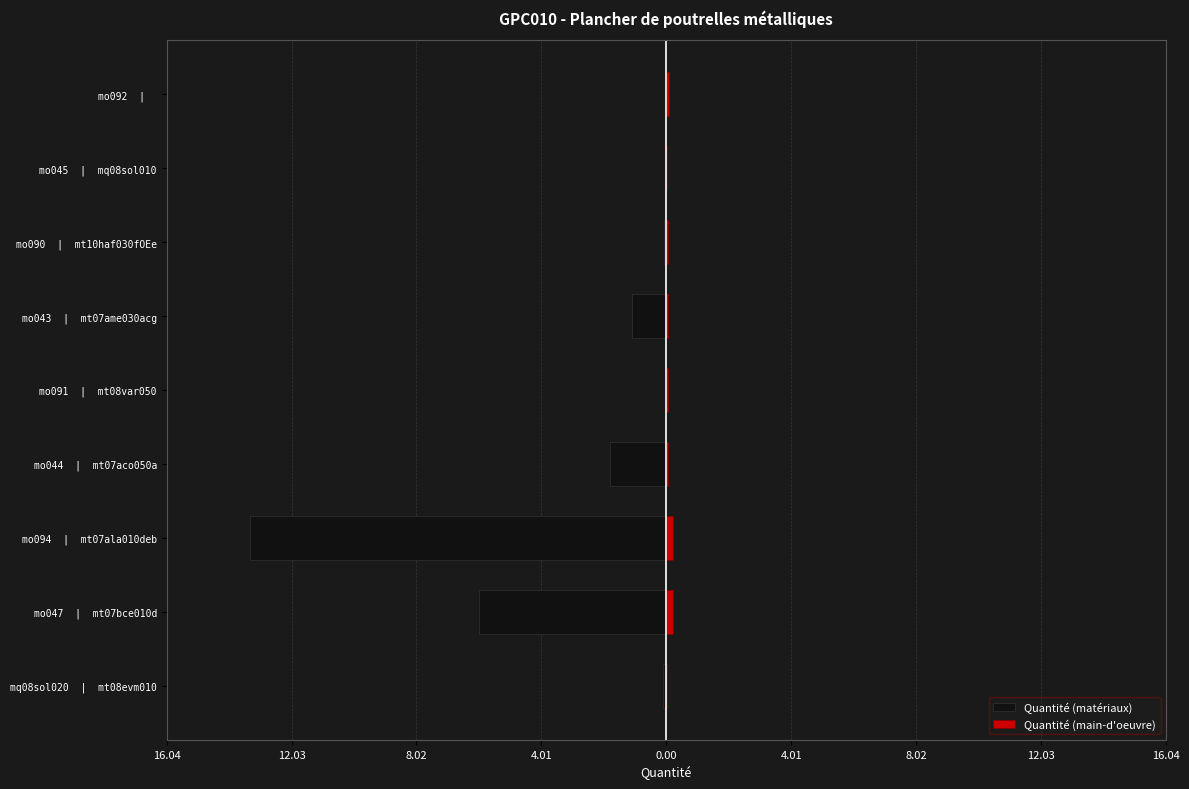

What is the label of the 17th bar from the right?

mt08evm010